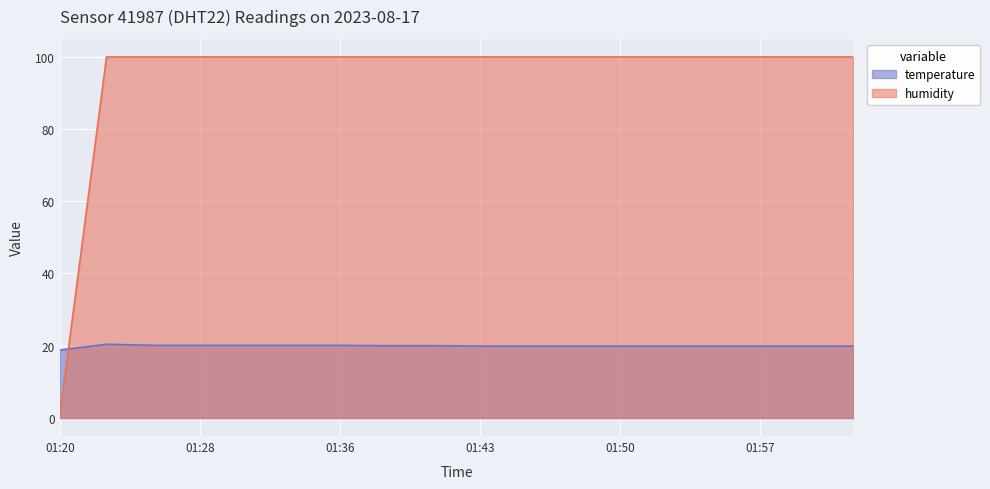

Reading left to right, what are all the values shown in this chart?

temperature: 18.8	20.4	20.1	20.1	20.1	20.1	20.1	20.0	20.0	19.9	19.9	19.9	19.9	19.9	19.9	19.9	19.9	19.9
humidity: 1.0	99.9	99.9	99.9	99.9	99.9	99.9	99.9	99.9	99.9	99.9	99.9	99.9	99.9	99.9	99.9	99.9	99.9